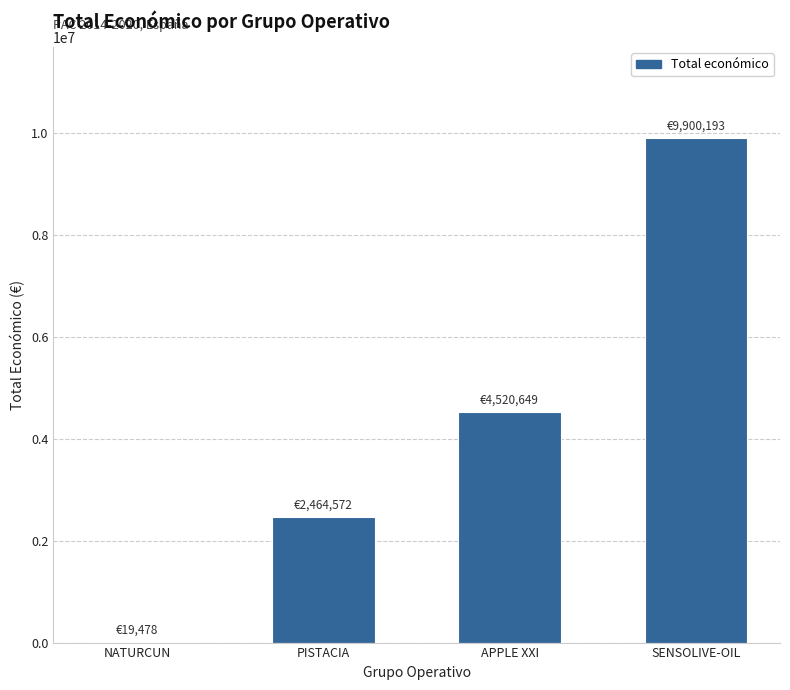

How many categories are shown in the chart?

4